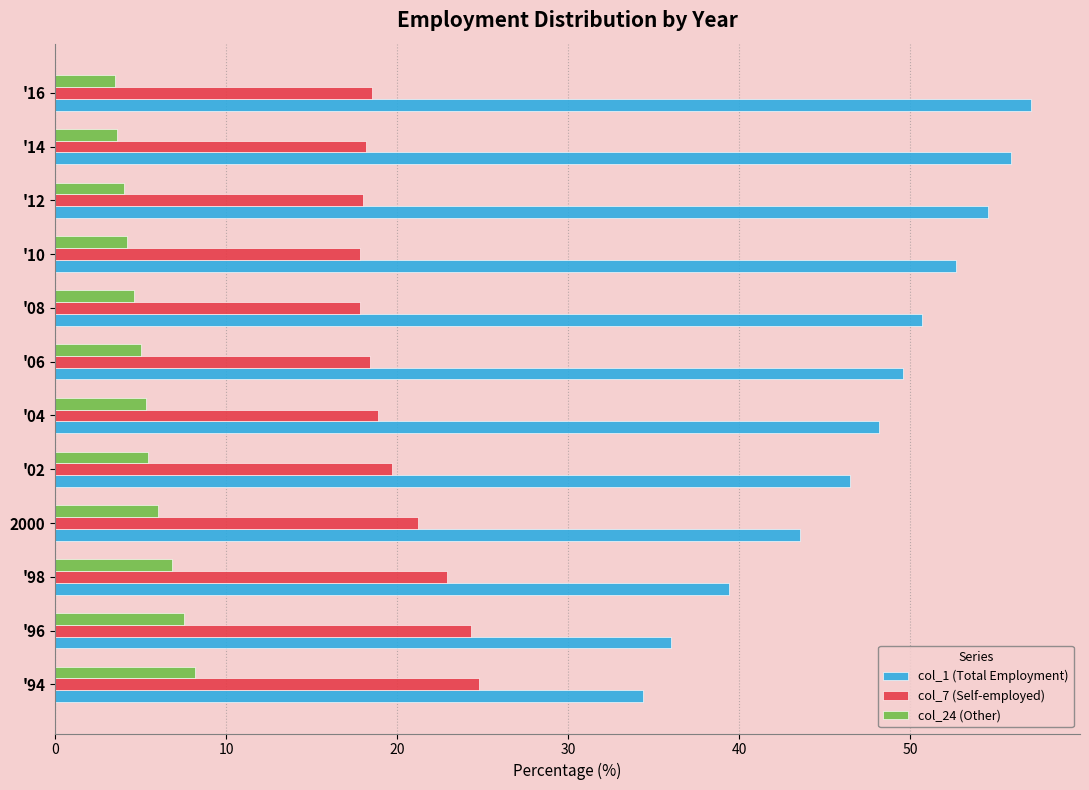

The value of col_1 (Total Employment) at '04 is 48.2. True or false?

True